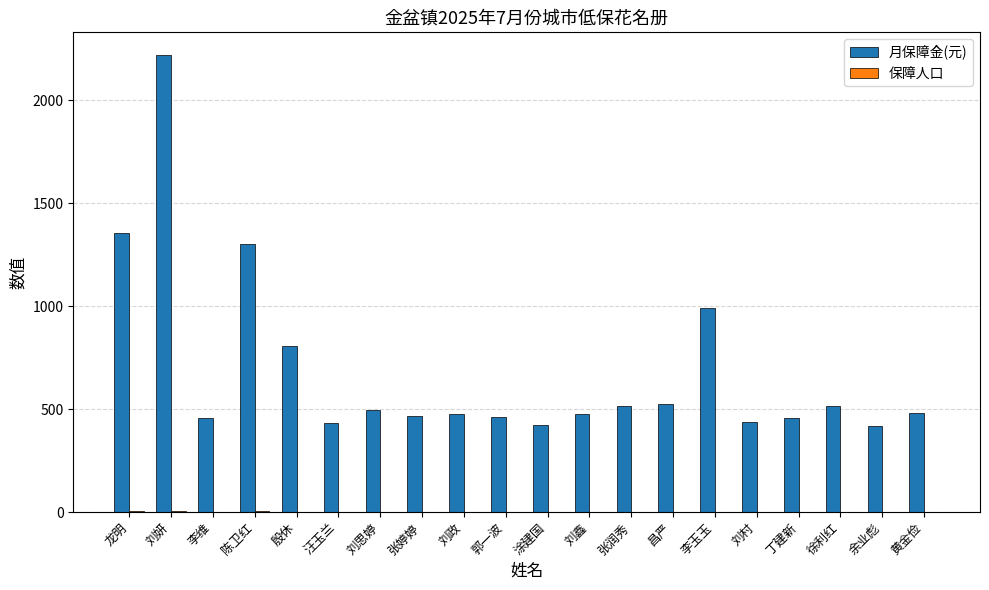

What is the difference between the 月保障金(元) values at 李维 and 涂建国?

36